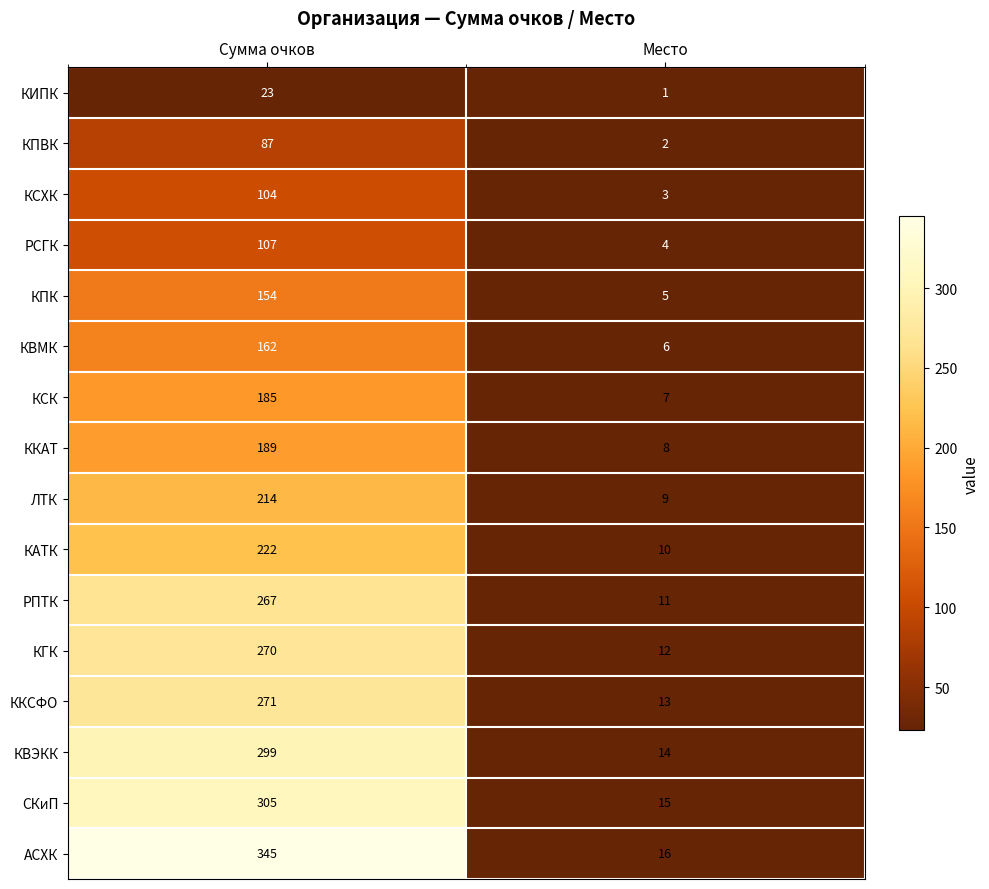

Which category has the lowest value in the РПТК series?

Место